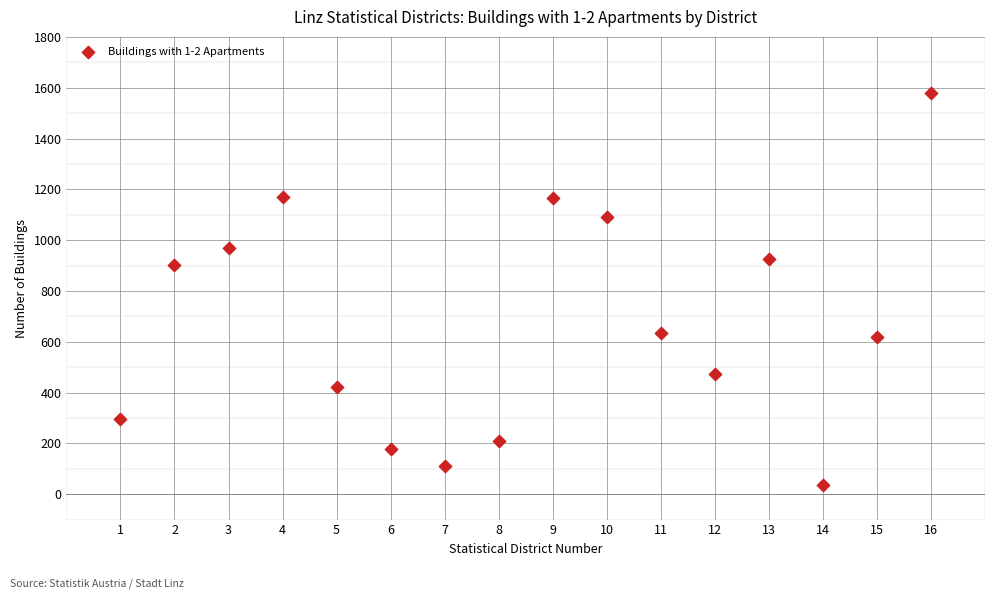

What Y value in the scatter plot is closest to 807?

904